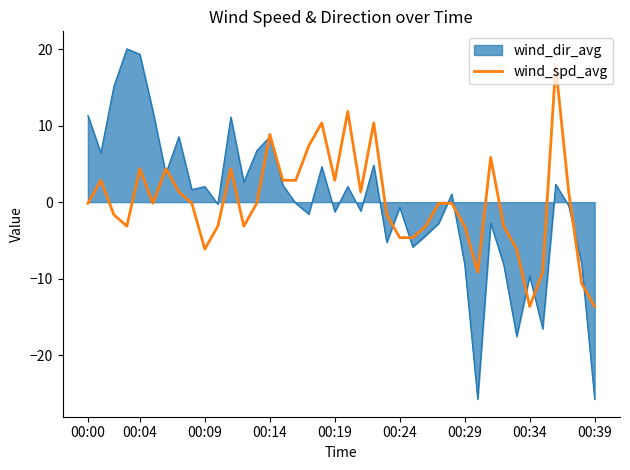

How many series are shown in this chart?

2